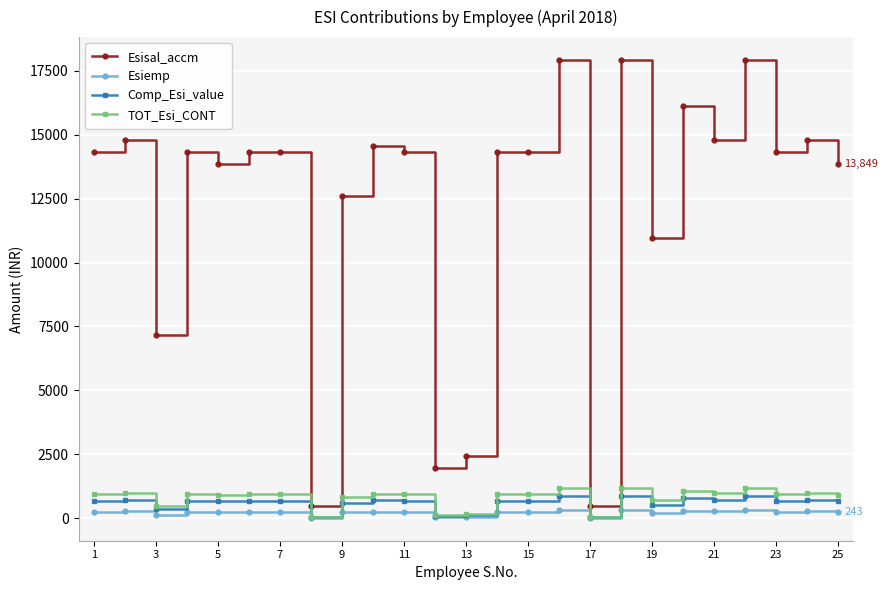

Does the chart have visible grid lines?

Yes